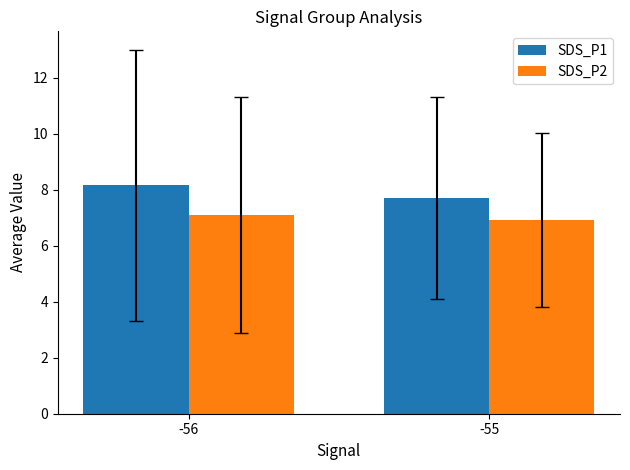

Which category has the highest value in the SDS_P1 series?

-56